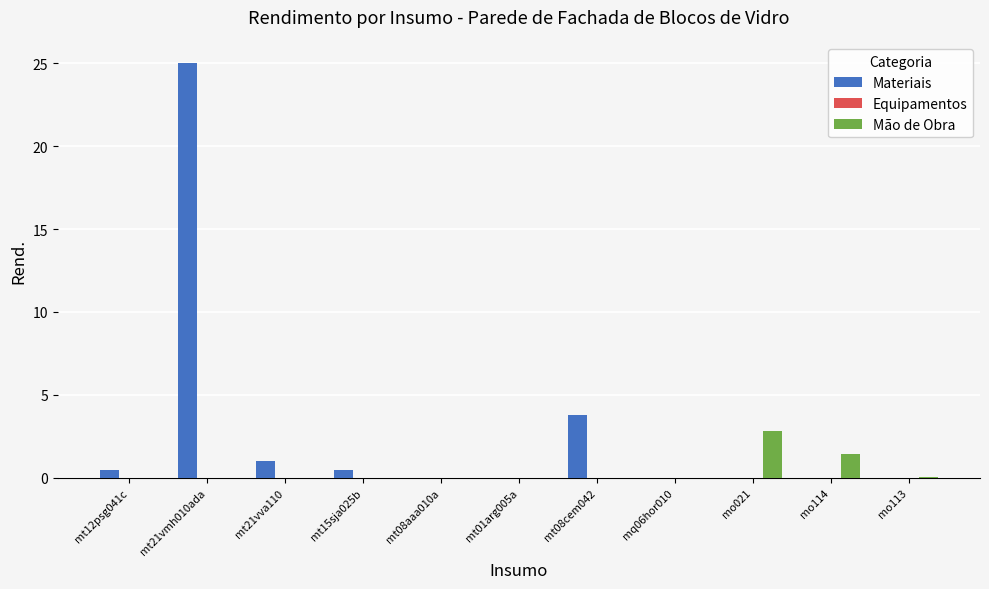

Which label corresponds to the largest value in the chart?

mt21vmh010ada